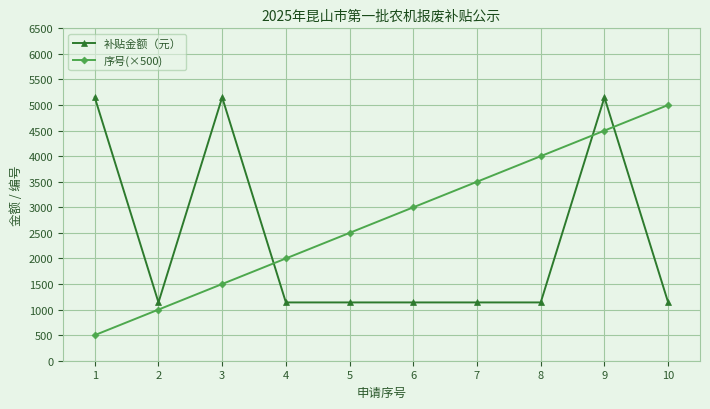

What is the minimum value for 序号(×500)?

500